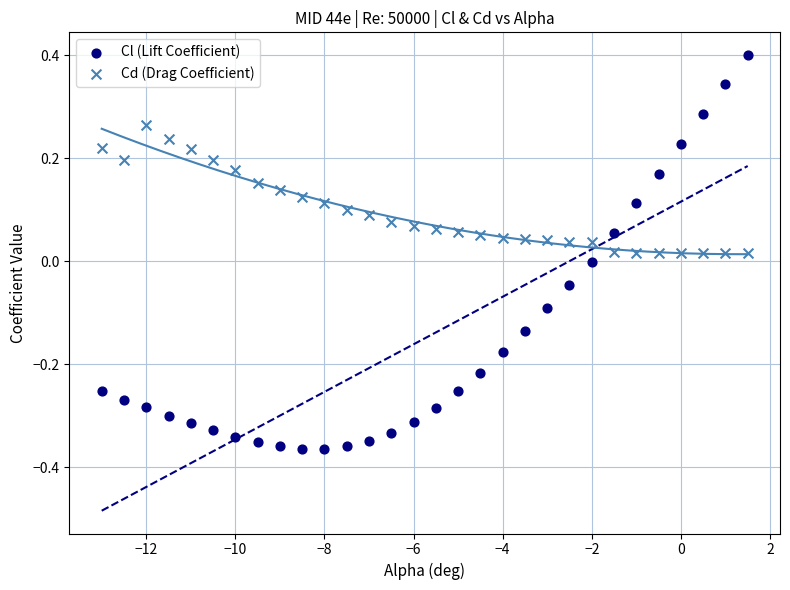

Which series has the largest Y range (max minus min)?

Cl (Lift Coefficient)